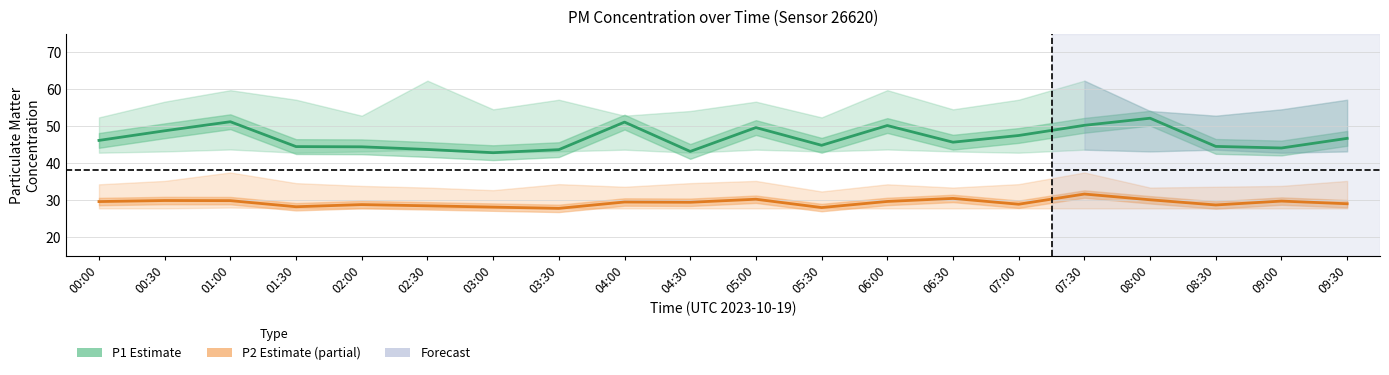

Which has a higher value, 09:30 or 05:30?

09:30